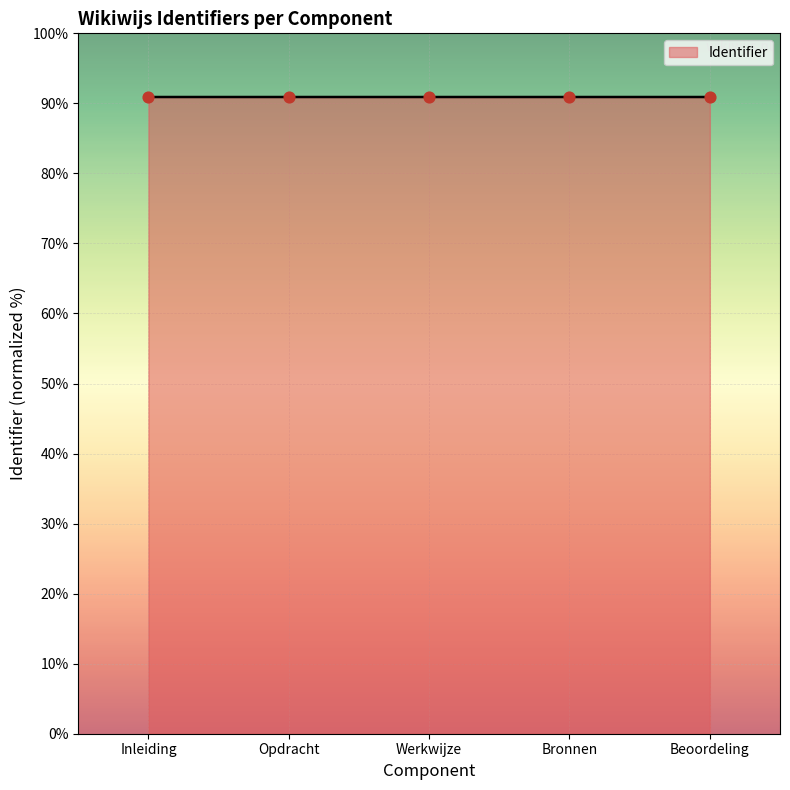

What is the ratio of the value at Beoordeling to the value at Opdracht?

1.0